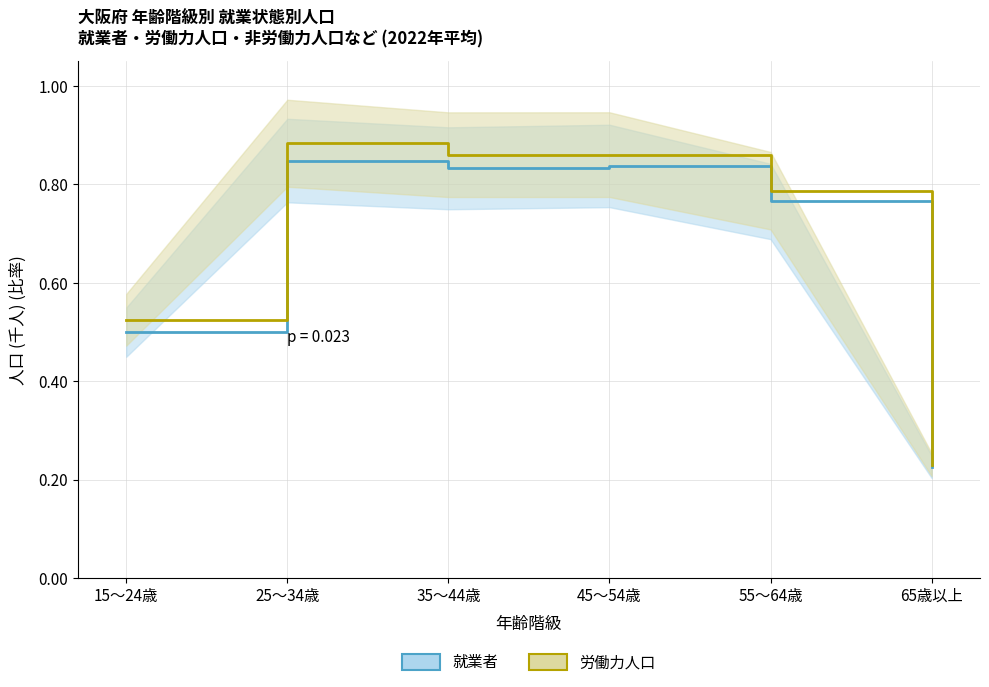

True or false: 労働力人口 and 就業者 intersect in this chart.

False